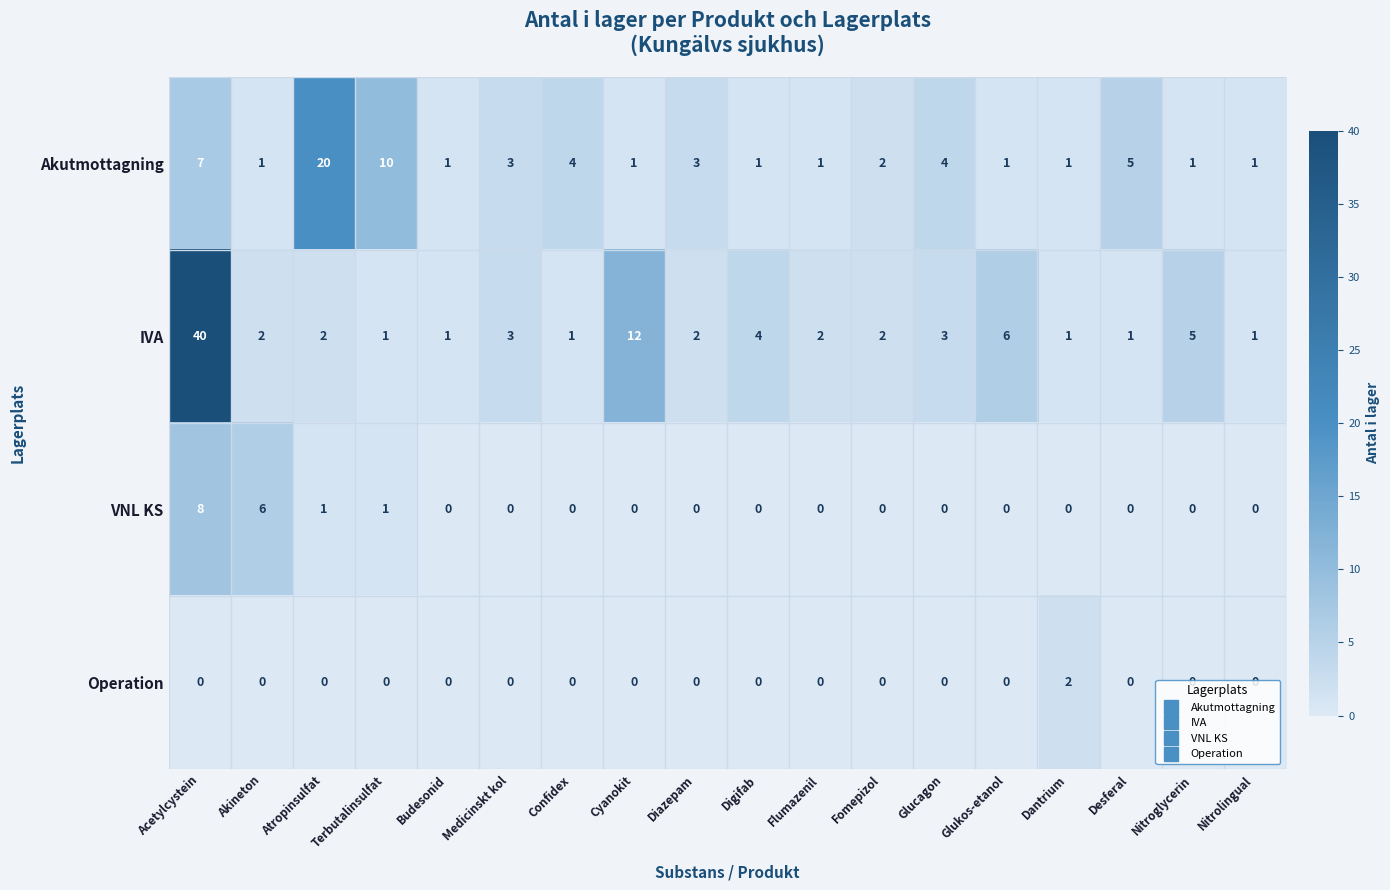

At how many categories does at least one series exceed 15?

2